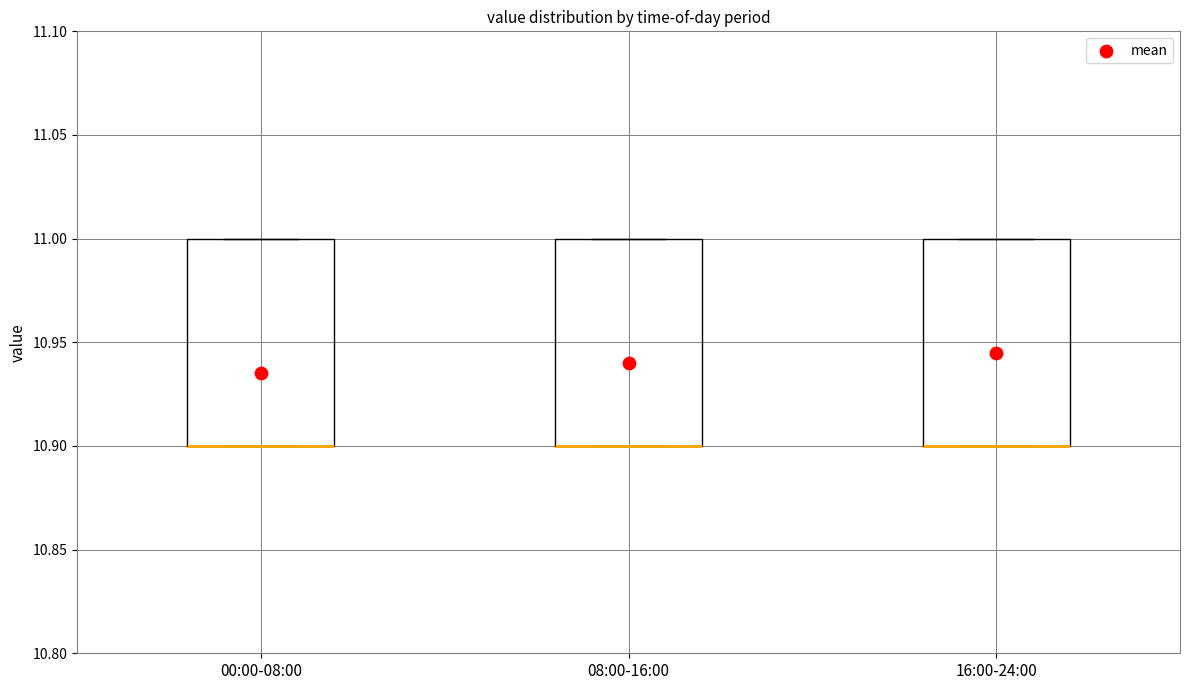

Reading left to right, read every box against the y-axis: the position of its median line, the range the box covers, and the ends of its whiskers. The values are not printed on the chart, so give them approximately, as read against the axis.

00:00-08:00: median 10.9 (drawn on the box's lower edge), box 10.9 to 11.0, whiskers 10.9 to 11.0
08:00-16:00: median 10.9 (drawn on the box's lower edge), box 10.9 to 11.0, whiskers 10.9 to 11.0
16:00-24:00: median 10.9 (drawn on the box's lower edge), box 10.9 to 11.0, whiskers 10.9 to 11.0